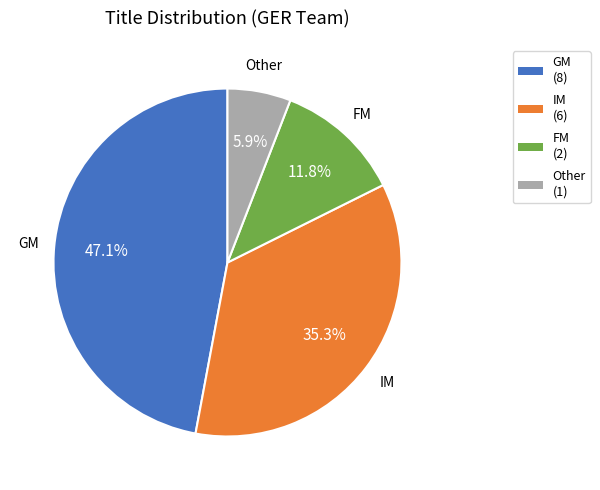

Is there any slice that represents more than half of the pie?

No